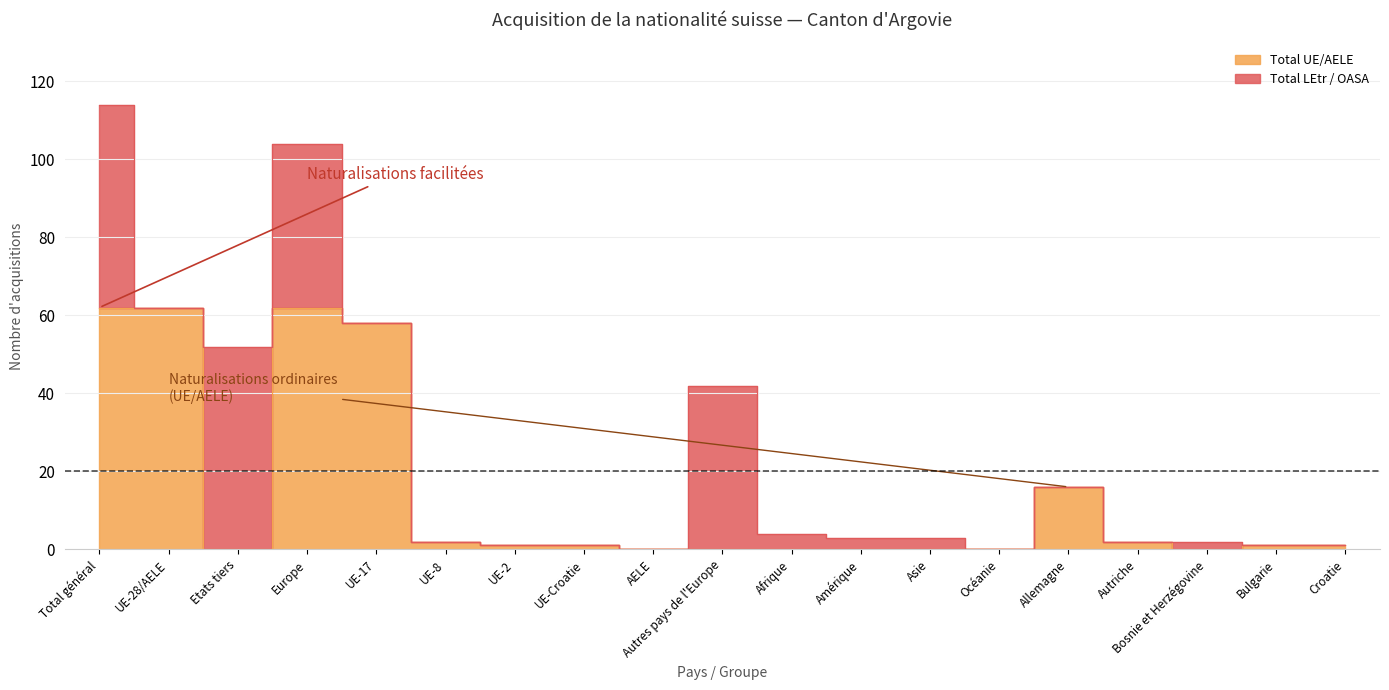

Which series has the largest range (max minus min)?

Total UE/AELE